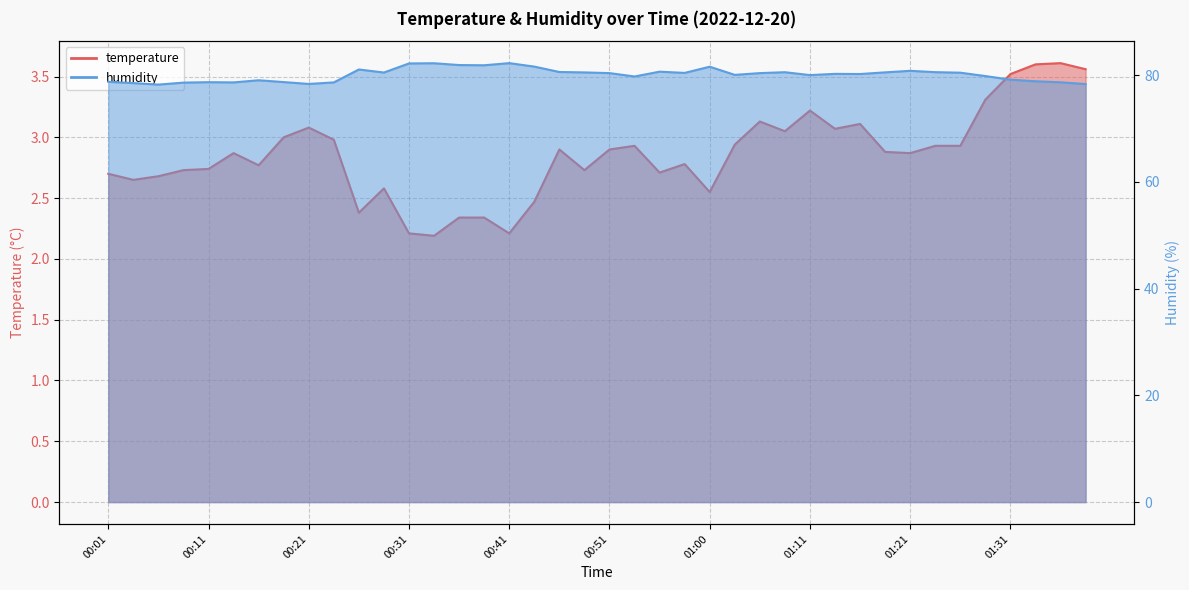

Reading left to right, extract all data points from this chart.

temperature: 00:01=2.7	00:03=2.6	00:06=2.7	00:08=2.7	00:11=2.7	00:13=2.9	00:16=2.8	00:18=3.0	00:21=3.1	00:23=3.0	00:26=2.4	00:28=2.6	00:31=2.2	00:33=2.2	00:35=2.3	00:38=2.3	00:41=2.2	00:43=2.5	00:46=2.9	00:48=2.7	00:51=2.9	00:53=2.9	00:56=2.7	00:58=2.8	01:00=2.5	01:03=2.9	01:06=3.1	01:09=3.0	01:11=3.2	01:14=3.1	01:16=3.1	01:19=2.9	01:21=2.9	01:23=2.9	01:26=2.9	01:28=3.3	01:31=3.5	01:33=3.6	01:36=3.6	01:39=3.6
humidity: 00:01=78.7	00:03=78.5	00:06=78.2	00:08=78.6	00:11=78.7	00:13=78.6	00:16=79.0	00:18=78.7	00:21=78.3	00:23=78.6	00:26=81.0	00:28=80.5	00:31=82.2	00:33=82.2	00:35=81.9	00:38=81.8	00:41=82.2	00:43=81.6	00:46=80.6	00:48=80.5	00:51=80.4	00:53=79.7	00:56=80.6	00:58=80.4	01:00=81.6	01:03=80.0	01:06=80.4	01:09=80.5	01:11=80.0	01:14=80.2	01:16=80.2	01:19=80.5	01:21=80.8	01:23=80.5	01:26=80.4	01:28=79.8	01:31=79.1	01:33=78.8	01:36=78.6	01:39=78.3